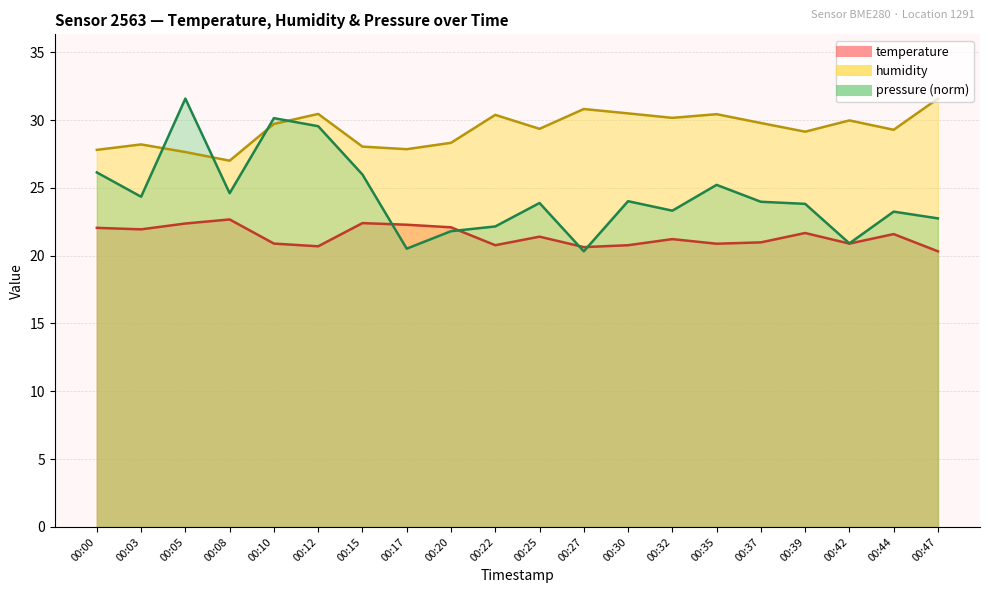

The temperature series shows 30.1 at 00:12. True or false?

False